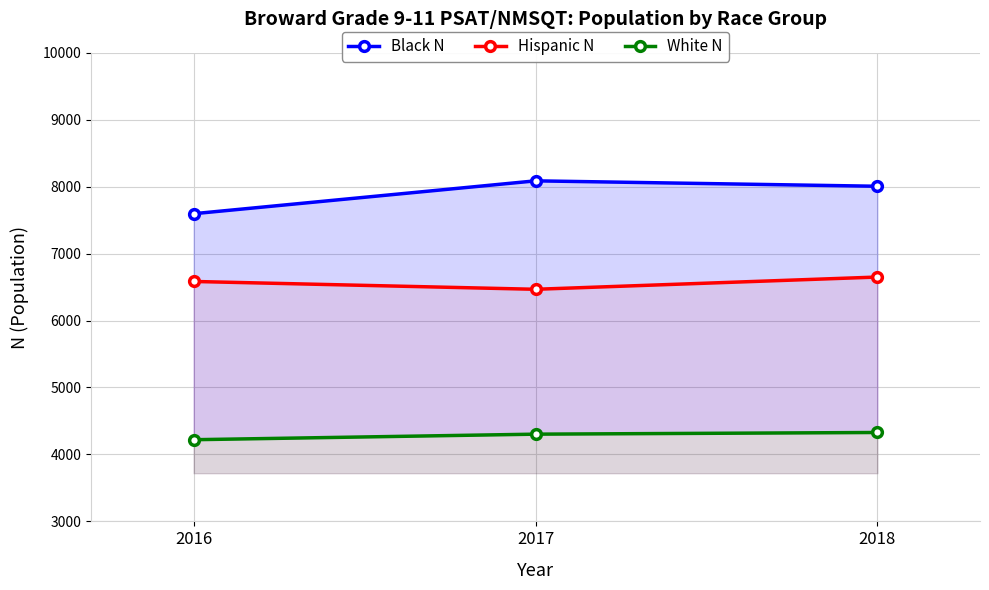

At 2017, list the series in order from largest to smallest.

Black N, Hispanic N, White N